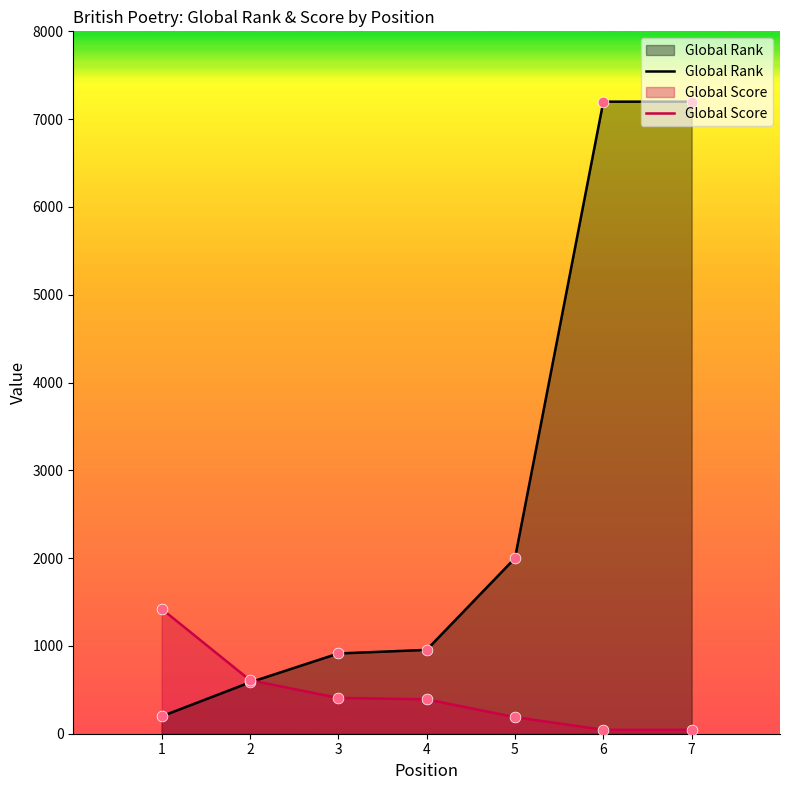

Which series has the widest spread of Y values?

Global Rank